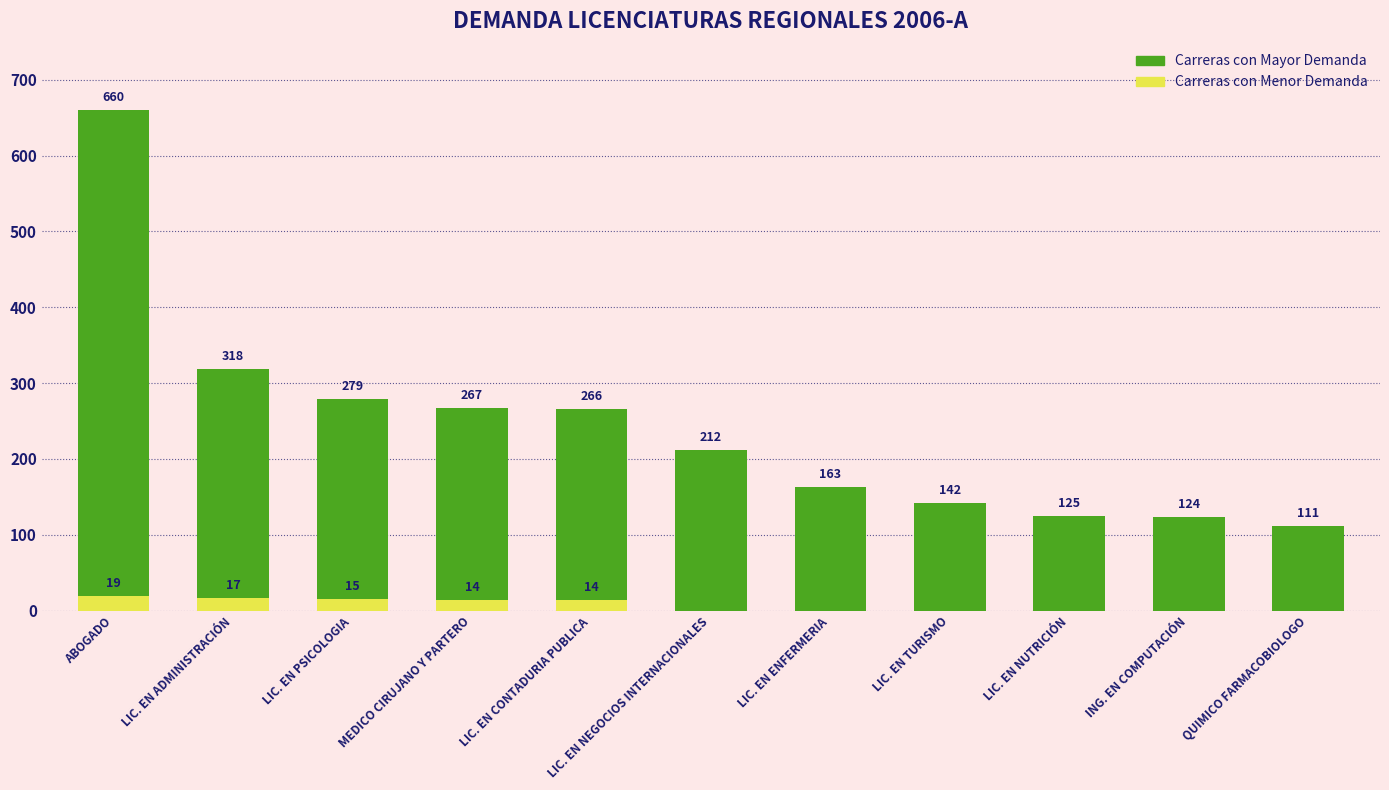

True or false: Menor Demanda has a value of 0 at LIC. EN NEGOCIOS INTERNACIONALES.

True